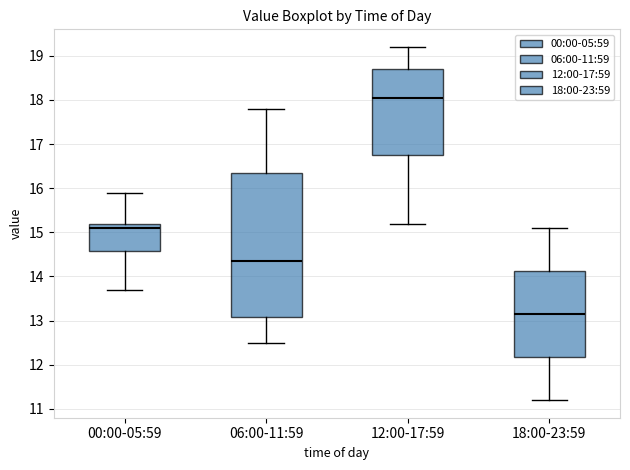

Where does the upper whisker of the box for 12:00-17:59 end on the y-axis? The values are not printed on the chart, so give them approximately, as read against the axis.

19.2